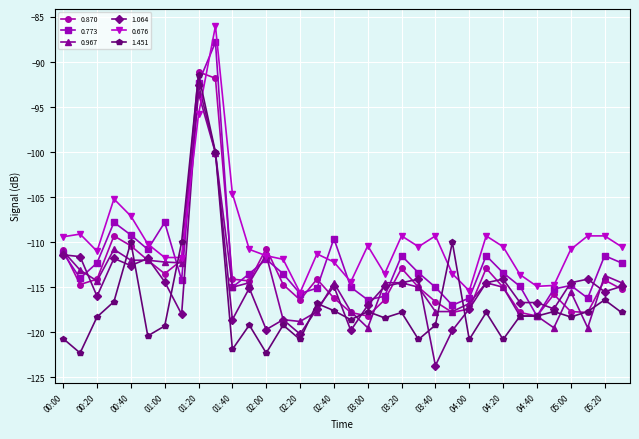

True or false: 1.451 has more than 1 interior local peaks.

True